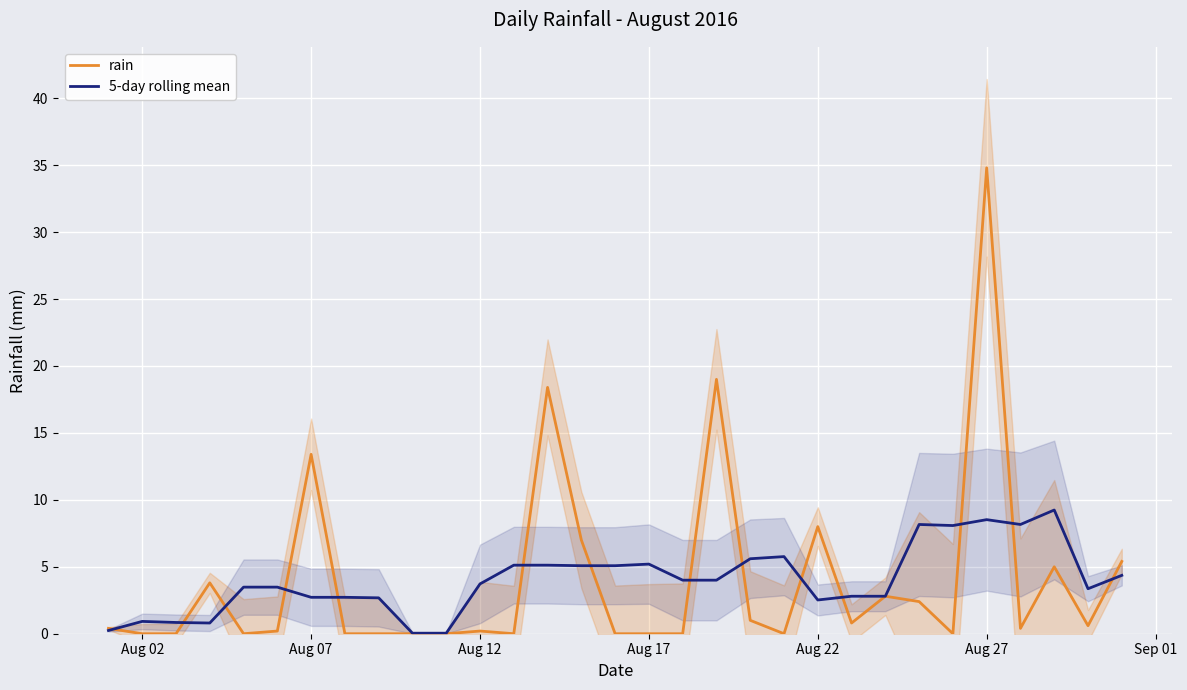

List the series in order of their peak value, highest first.

rain, 5-day rolling mean